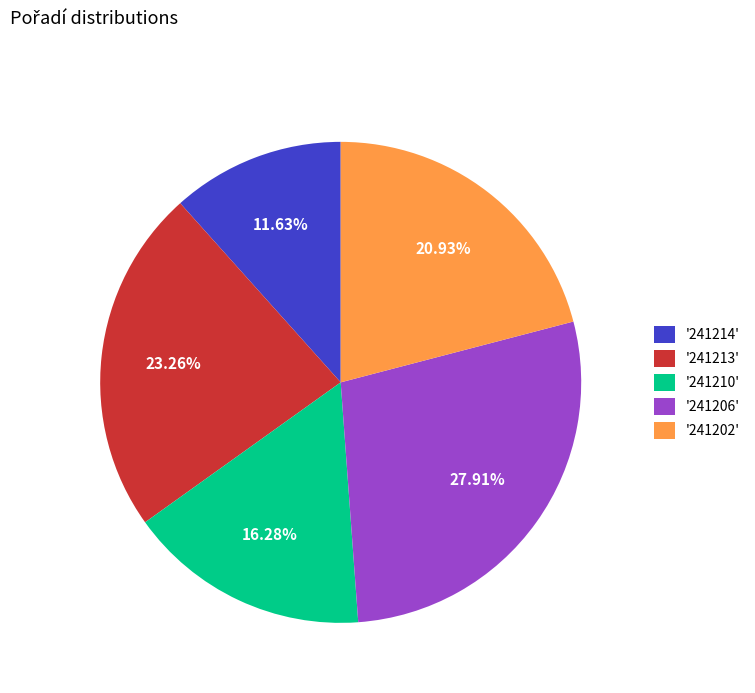

Do '241206' and '241202' together represent more than half of the pie?

No